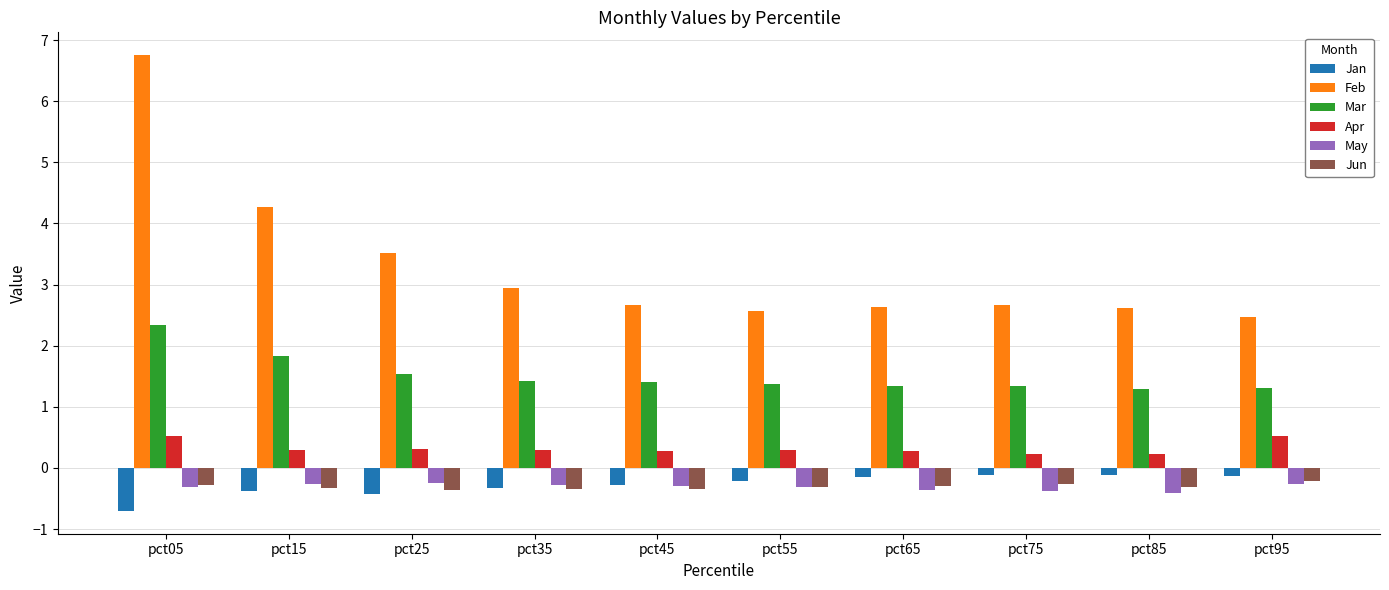

What is the sum of all Apr values?

3.2